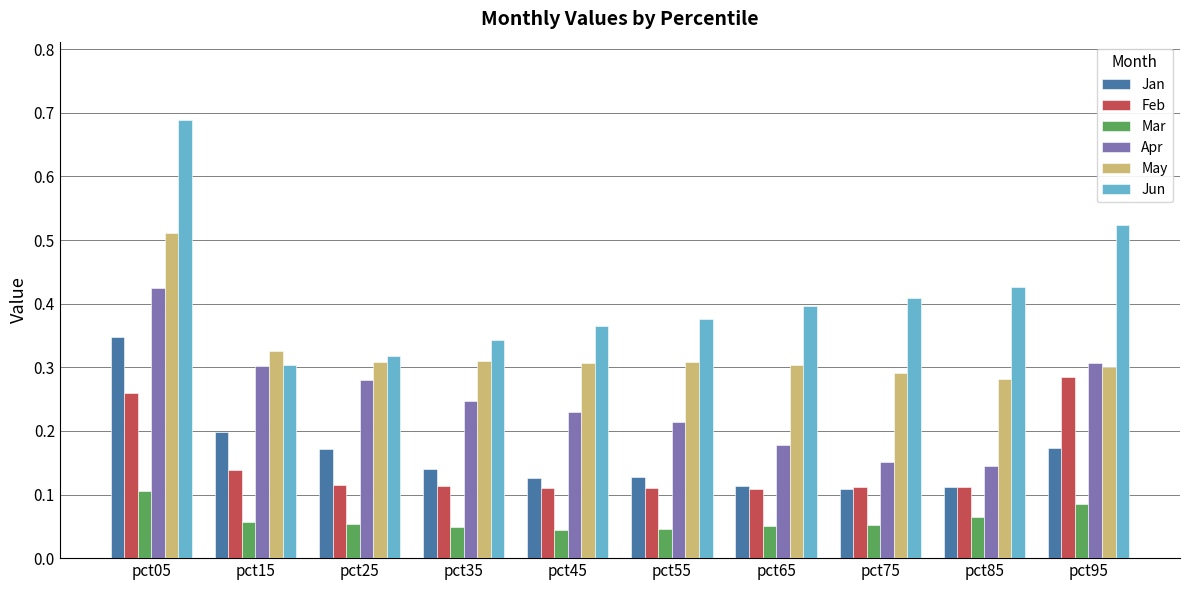

At which label does May reach its peak?

pct05